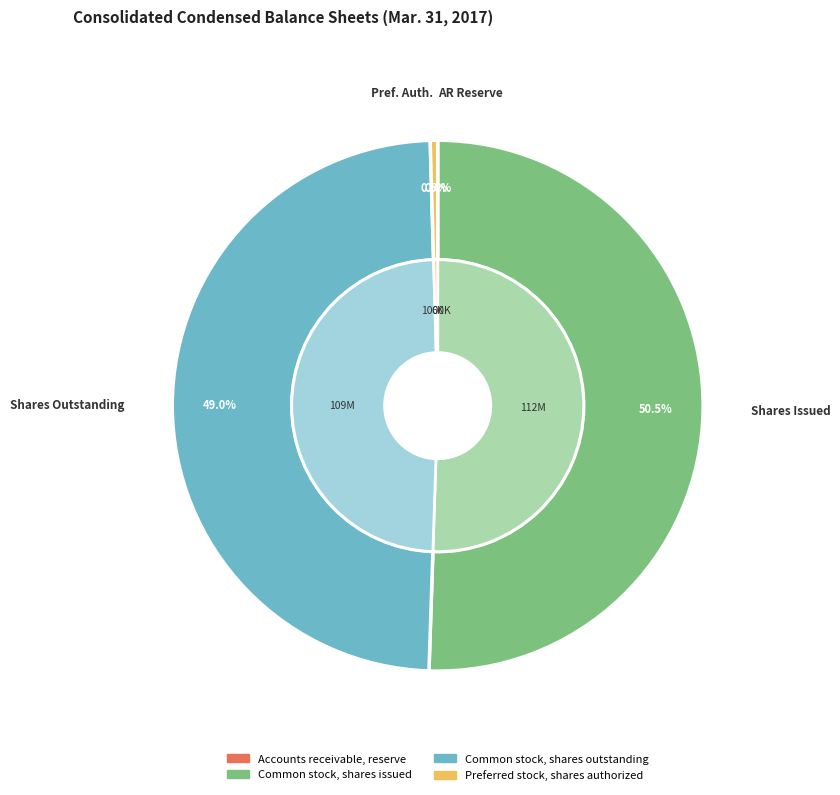

Count the number of slices in the pie.

4